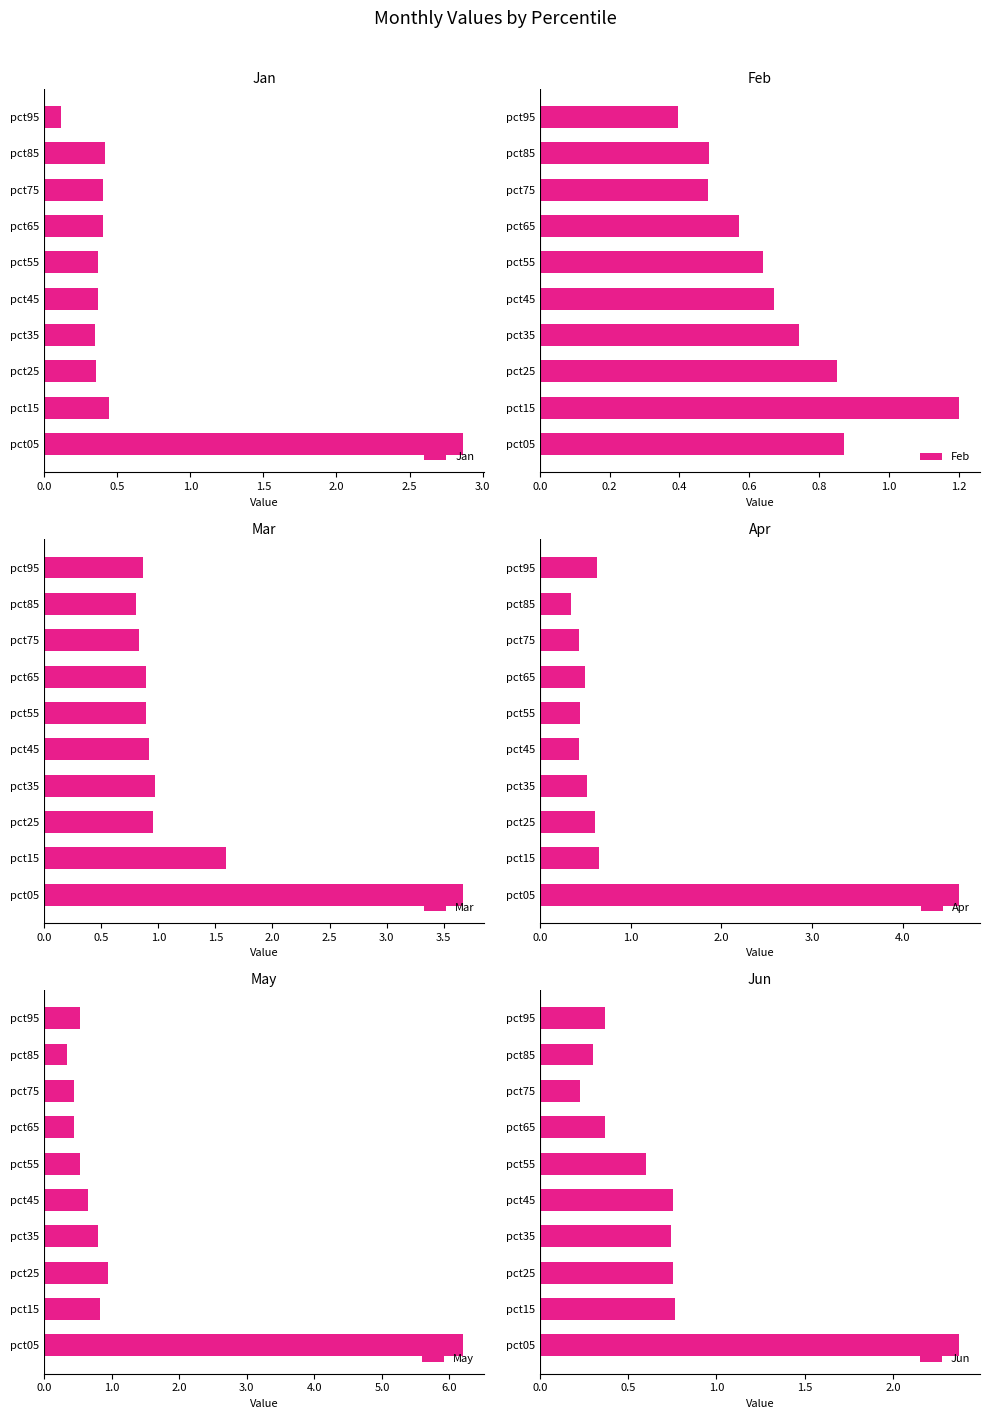

Which series has the largest range (max minus min)?

May